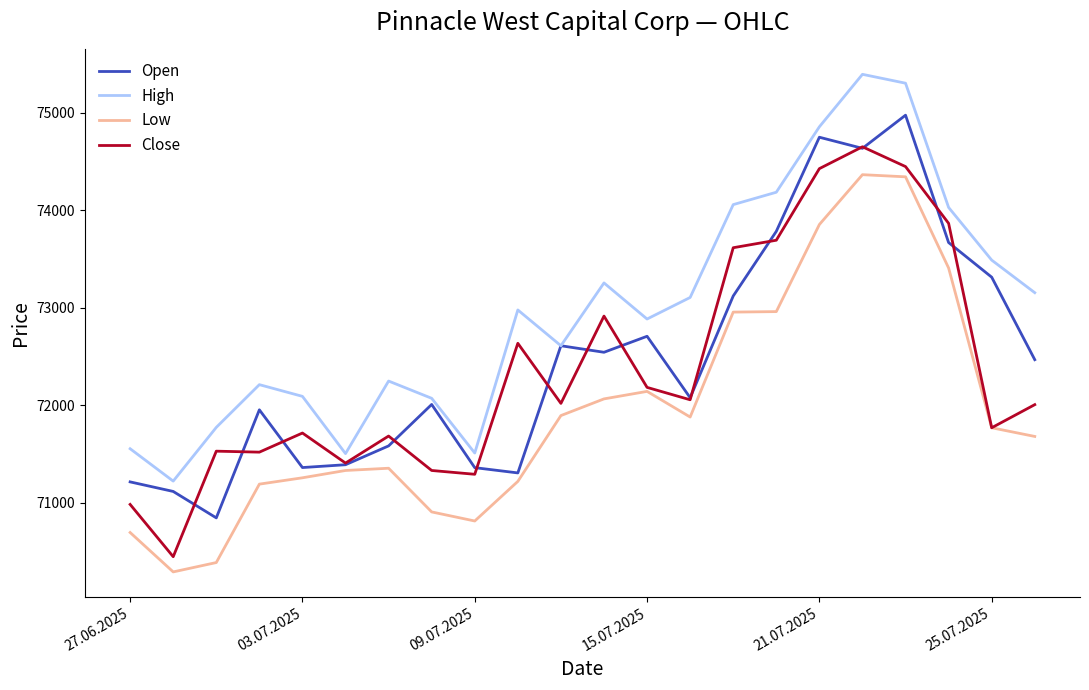

What is the maximum value for Low?

74363